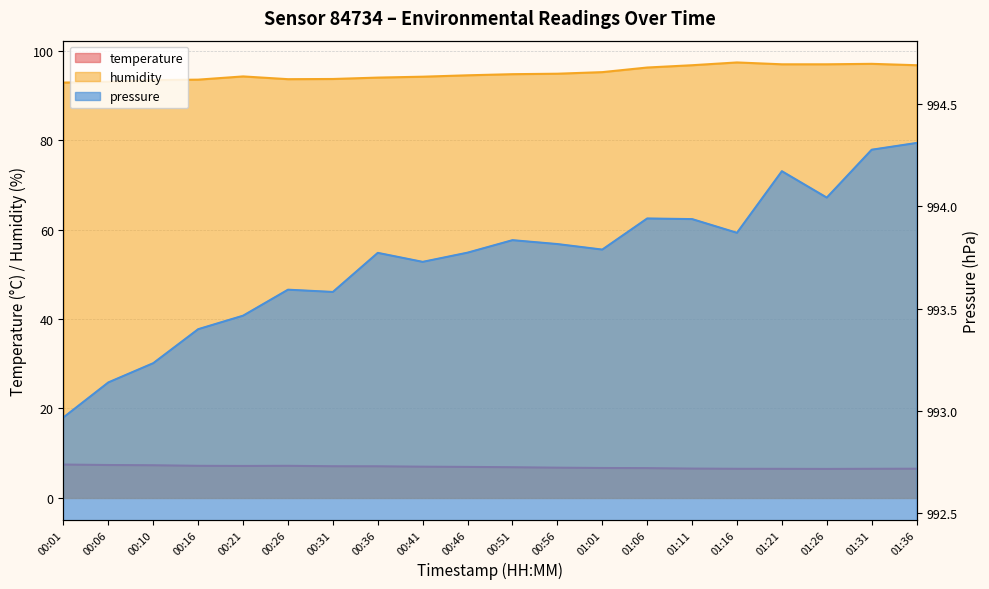

Does the chart display data point markers on the line(s)?

No